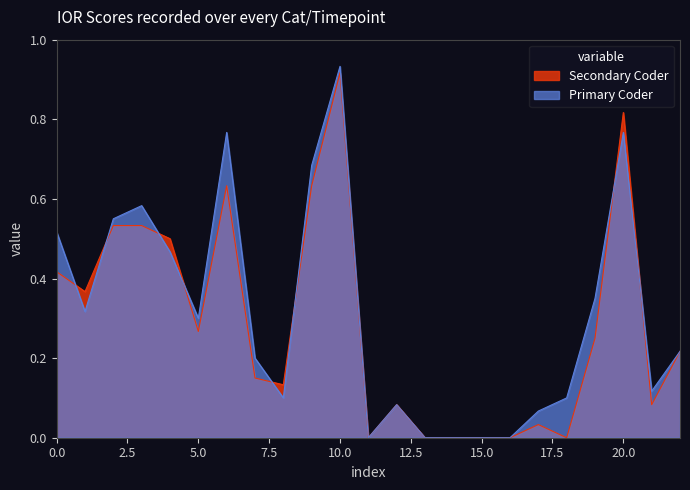

Reading left to right, what are all the values shown in this chart?

Primary Coder: 0.5	0.3	0.6	0.6	0.5	0.3	0.8	0.2	0.1	0.7	0.9	0.0	0.1	0.0	0.0	0.0	0.0	0.1	0.1	0.3	0.8	0.1	0.2
Secondary Coder: 0.4	0.4	0.5	0.5	0.5	0.3	0.6	0.1	0.1	0.6	0.9	0.0	0.1	0.0	0.0	0.0	0.0	0.0	0.0	0.2	0.8	0.1	0.2